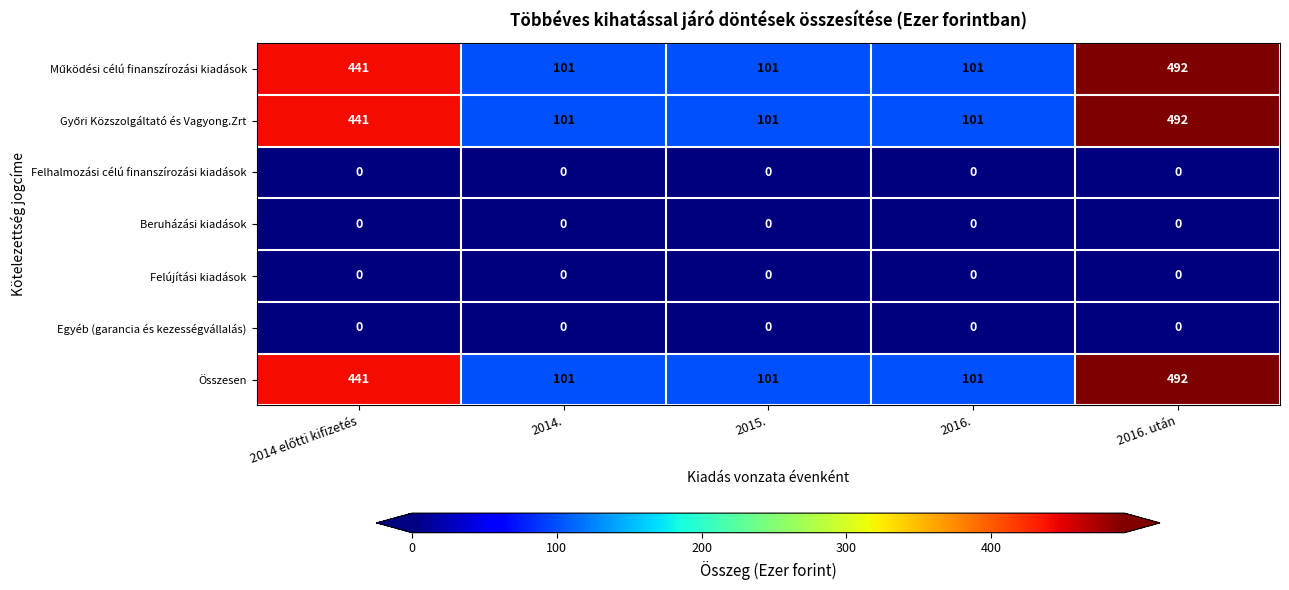

How many series are shown in this chart?

7